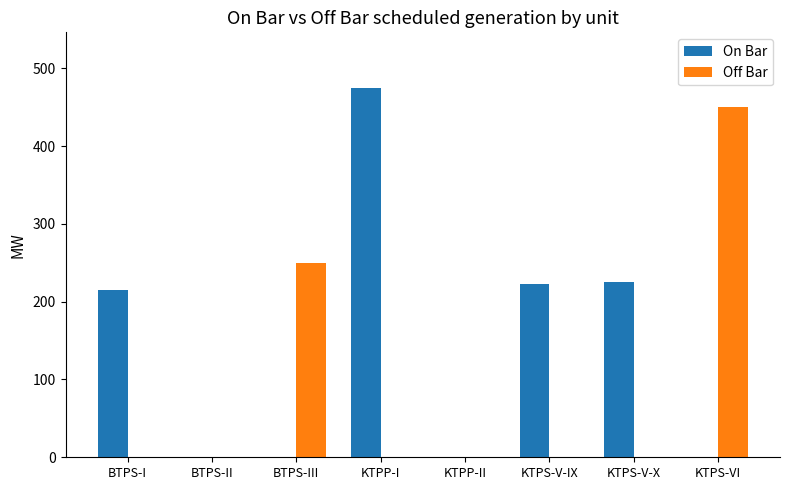

Are the bars horizontal?

No